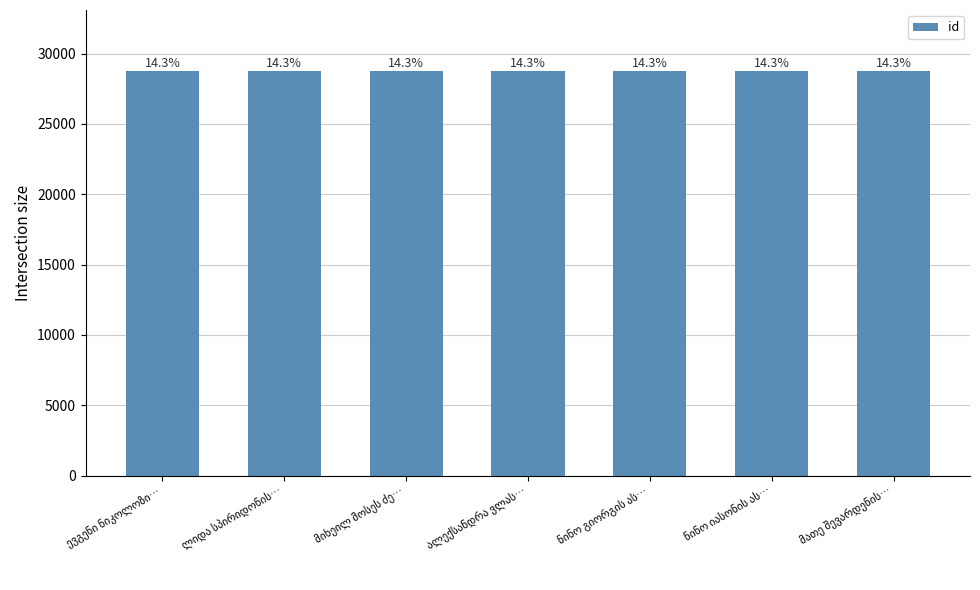

How many bars are there in total?

7